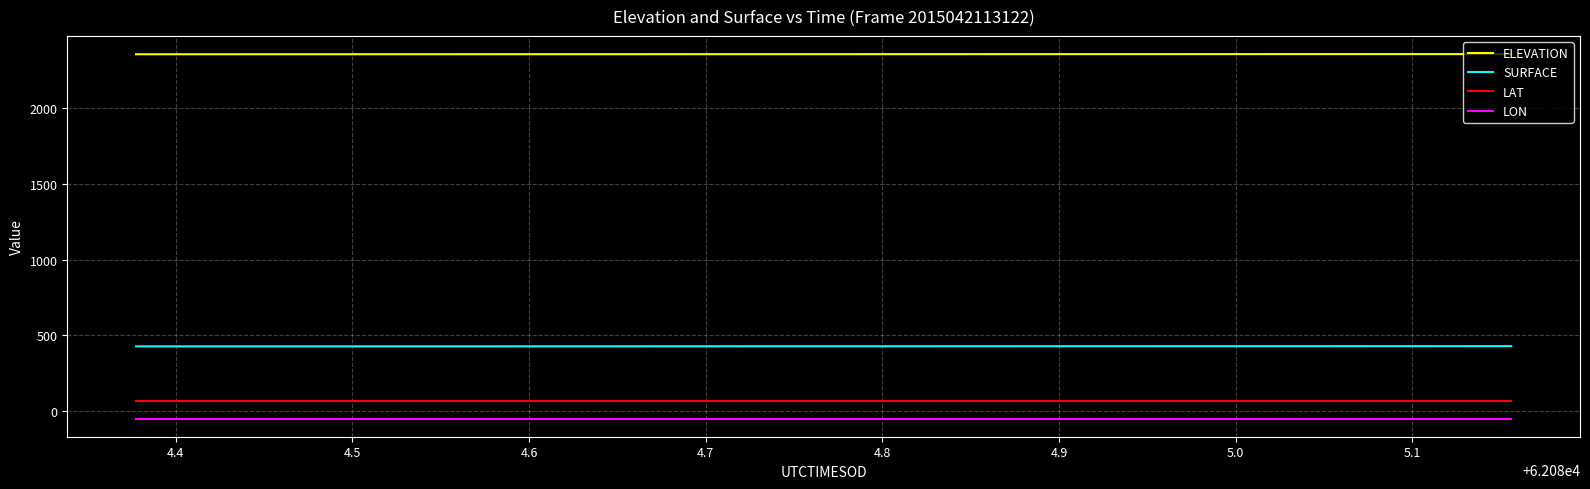

True or false: LON and LAT cross at least once.

False